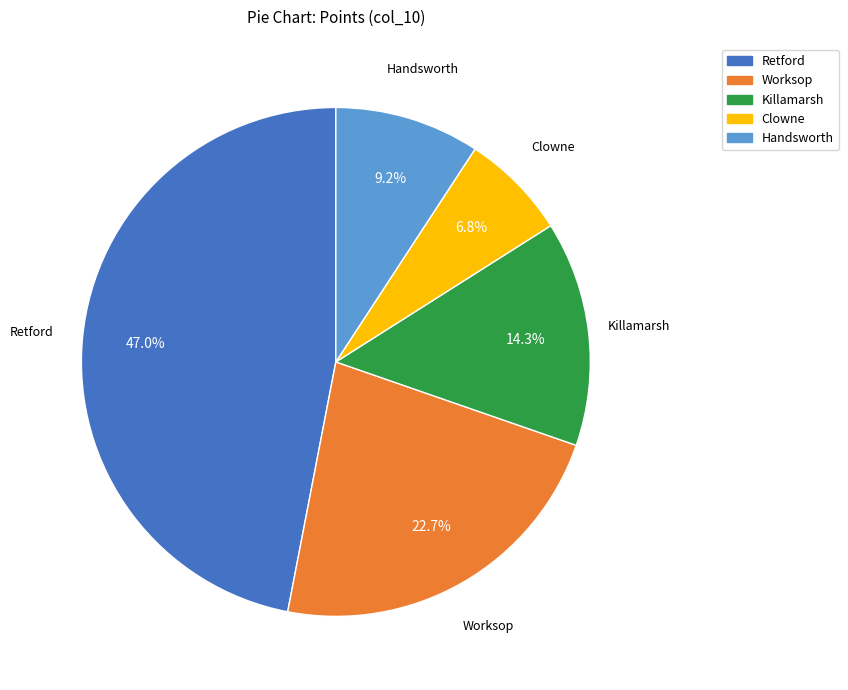

Combined, what portion of the pie is Killamarsh and Clowne?

21.1%